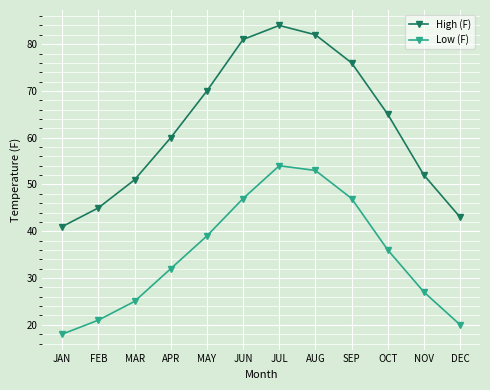

What is the spread (max minus min) of values at JUL?

30